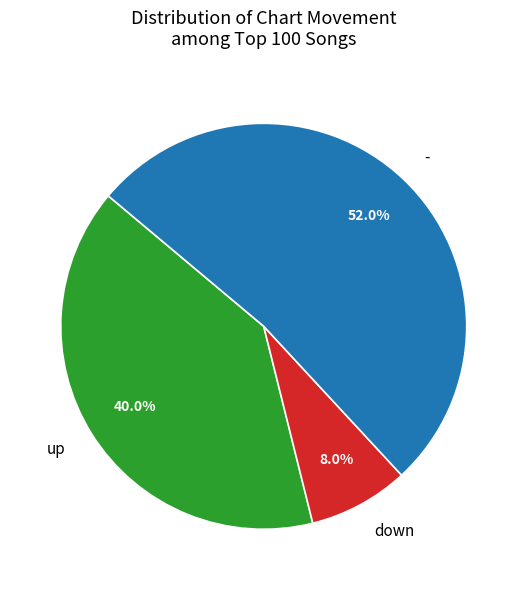

What percentage is the down slice, to the nearest percent?

8%